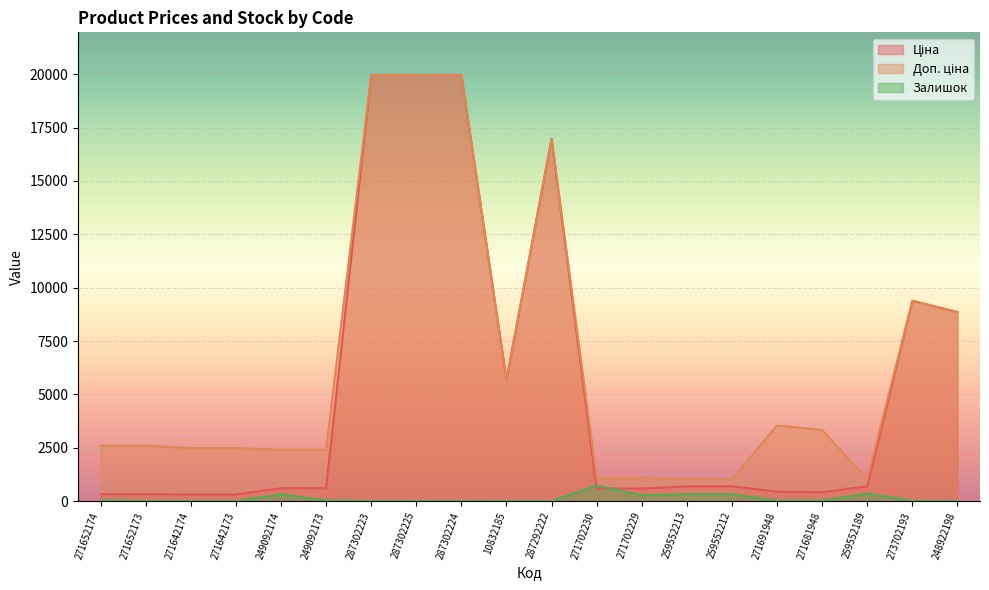

What is the spread (max minus min) of values at 271702229?

808.7